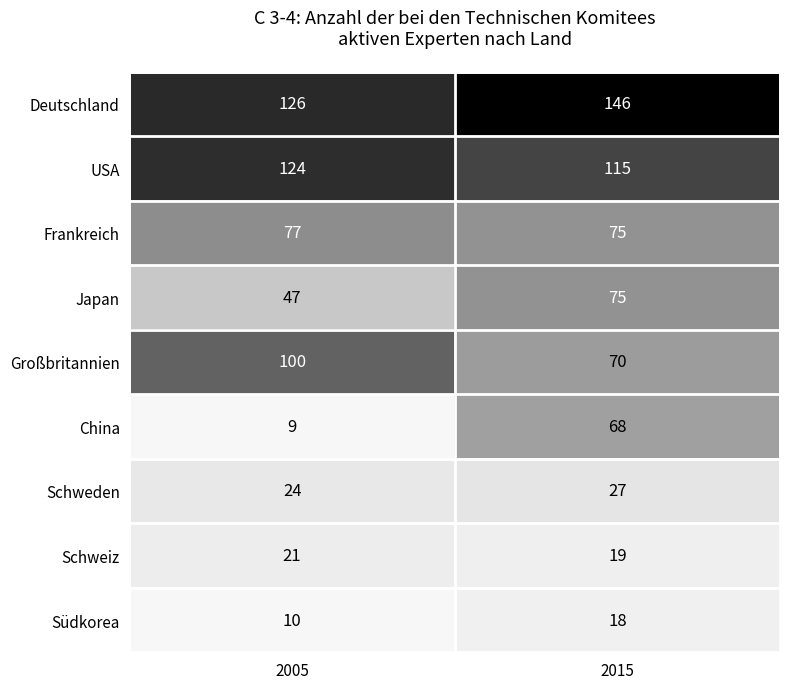

What is the average value of the Japan series?

61